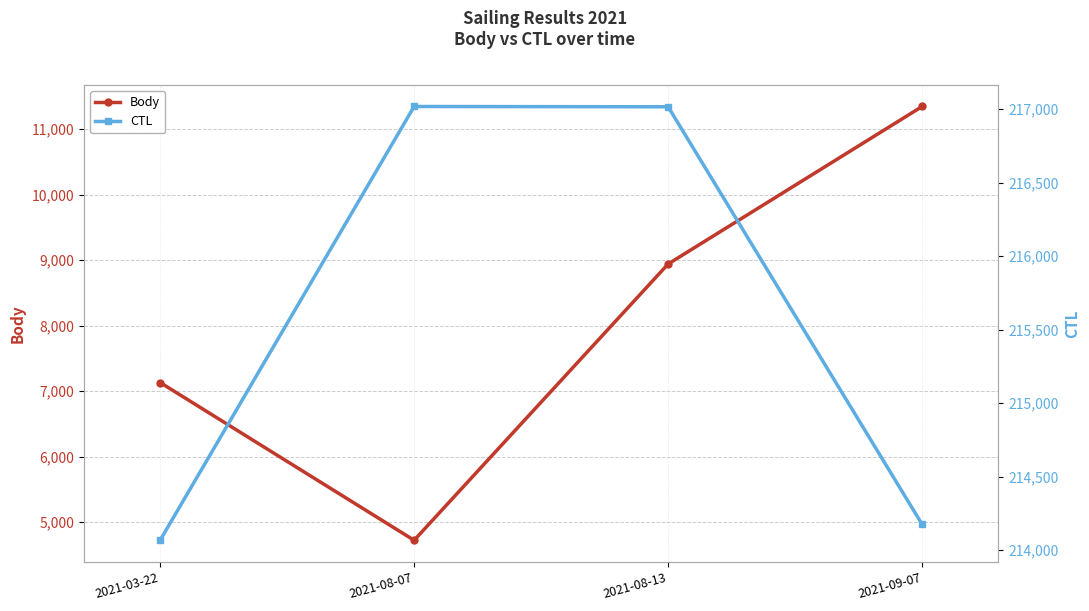

How many lines are shown in the chart?

2